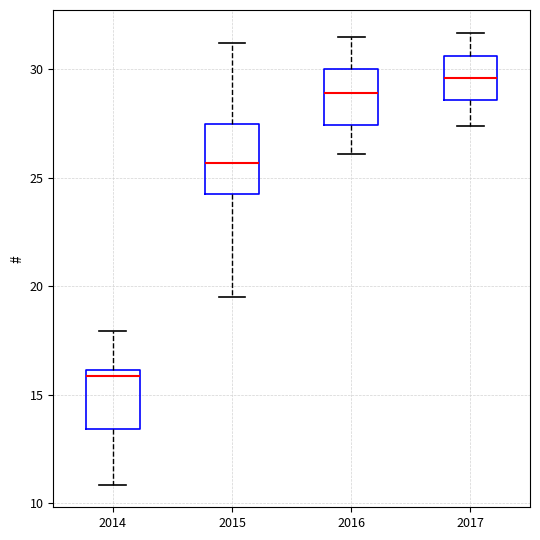

Which box is the tallest, from its lower edge to its upper edge?

2015